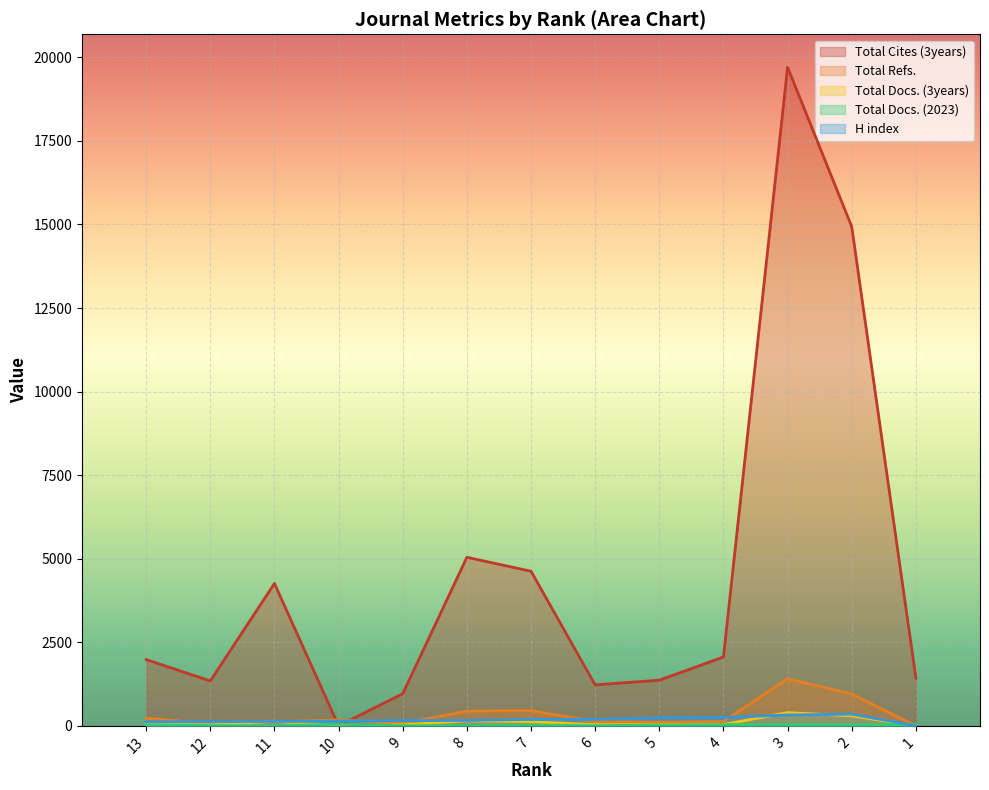

How many values in the Total Docs. (2023) series exceed 23?

6